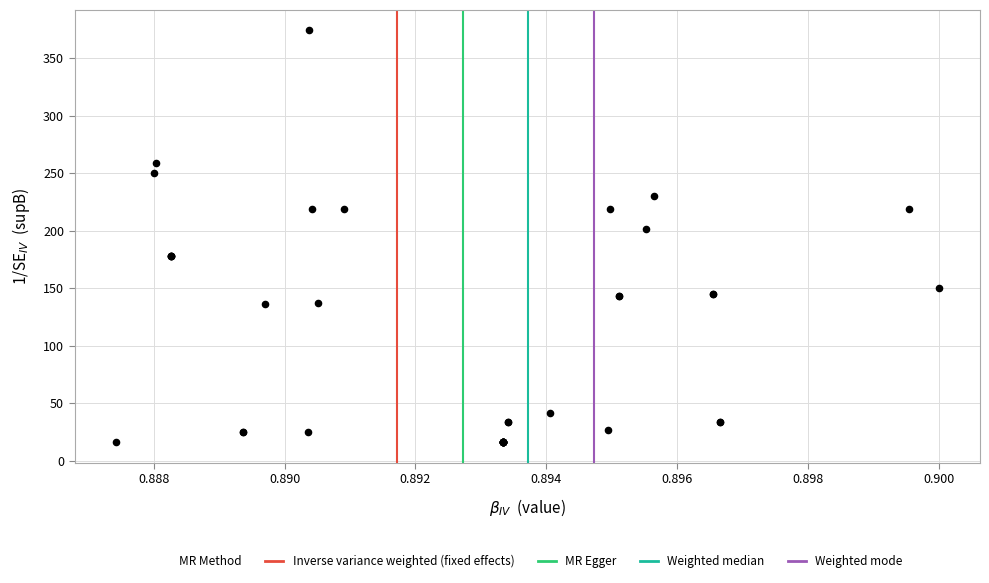

What Y value in the scatter plot is closest to 195?

201